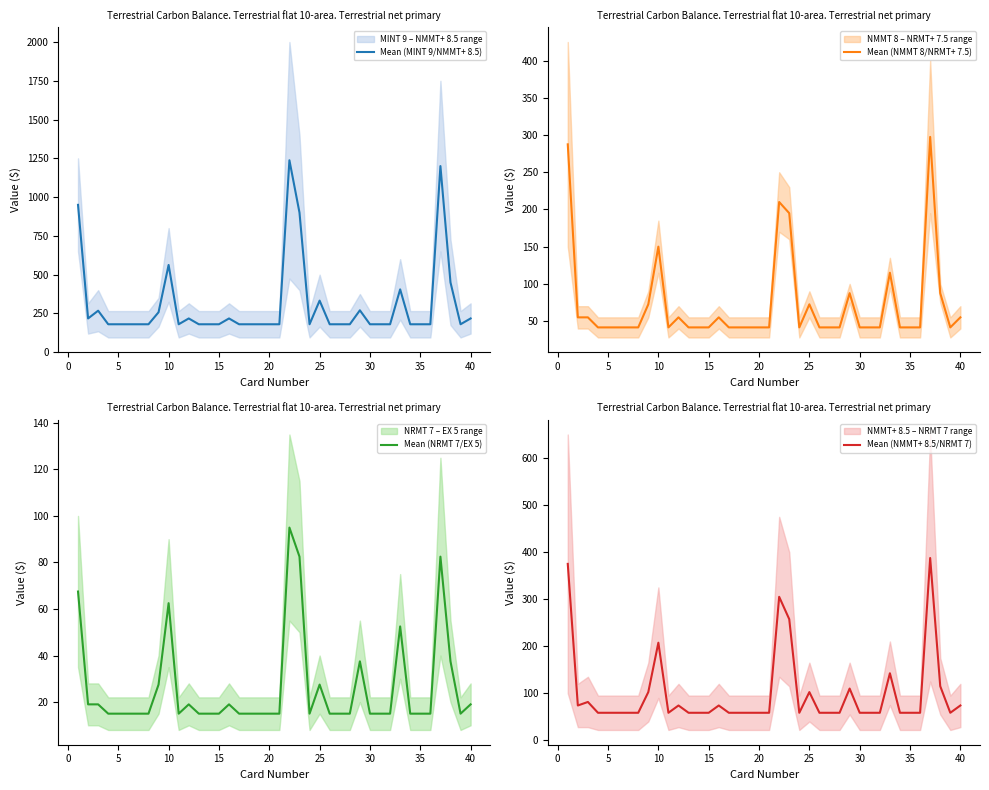

What is the maximum value for Mean (NMMT 8/NRMT+ 7.5)?

297.5